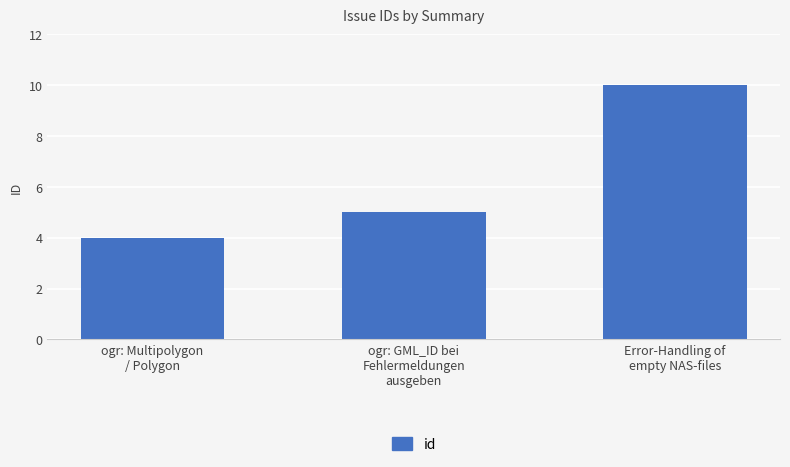

Are the bars grouped side by side (vs. stacked)?

No